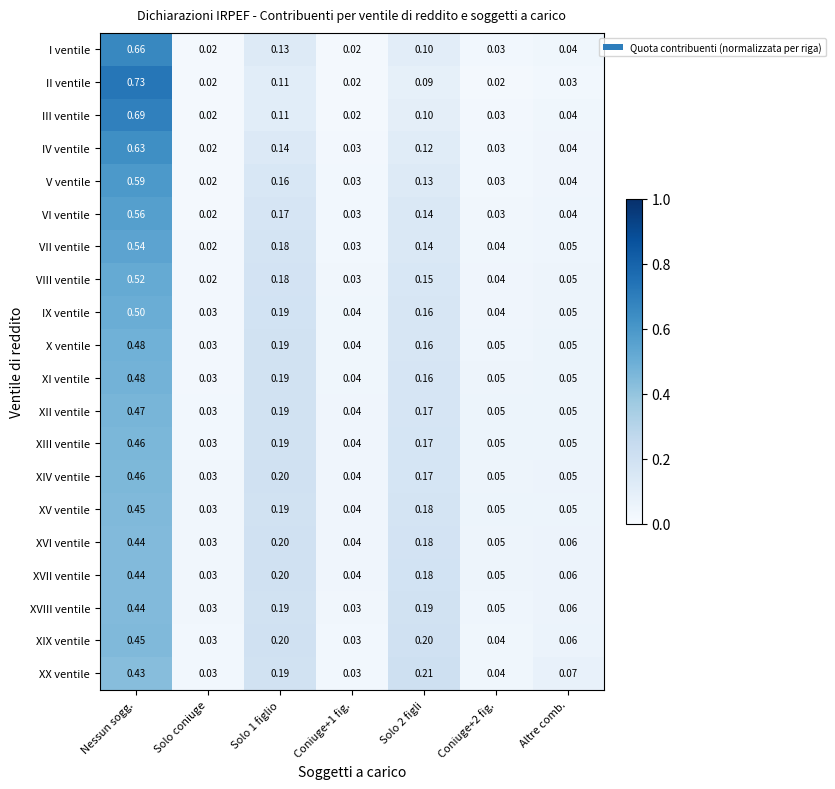

Which series has the widest spread of values?

II ventile